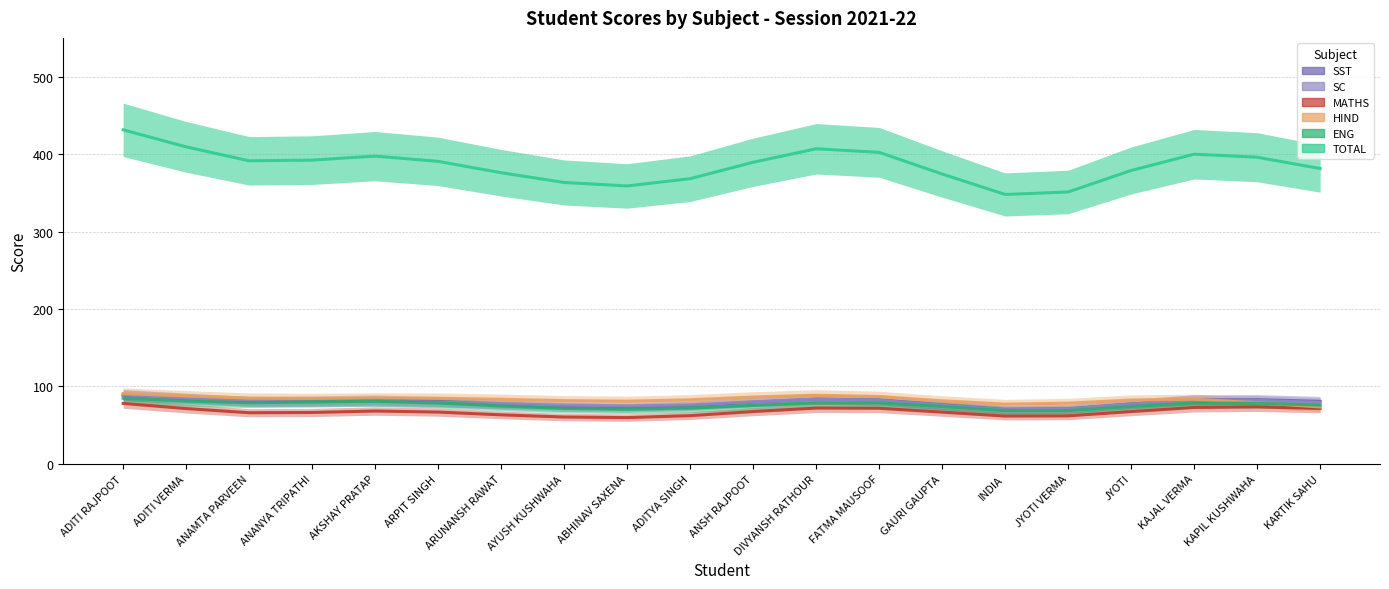

Does the chart display data point markers on the line(s)?

No